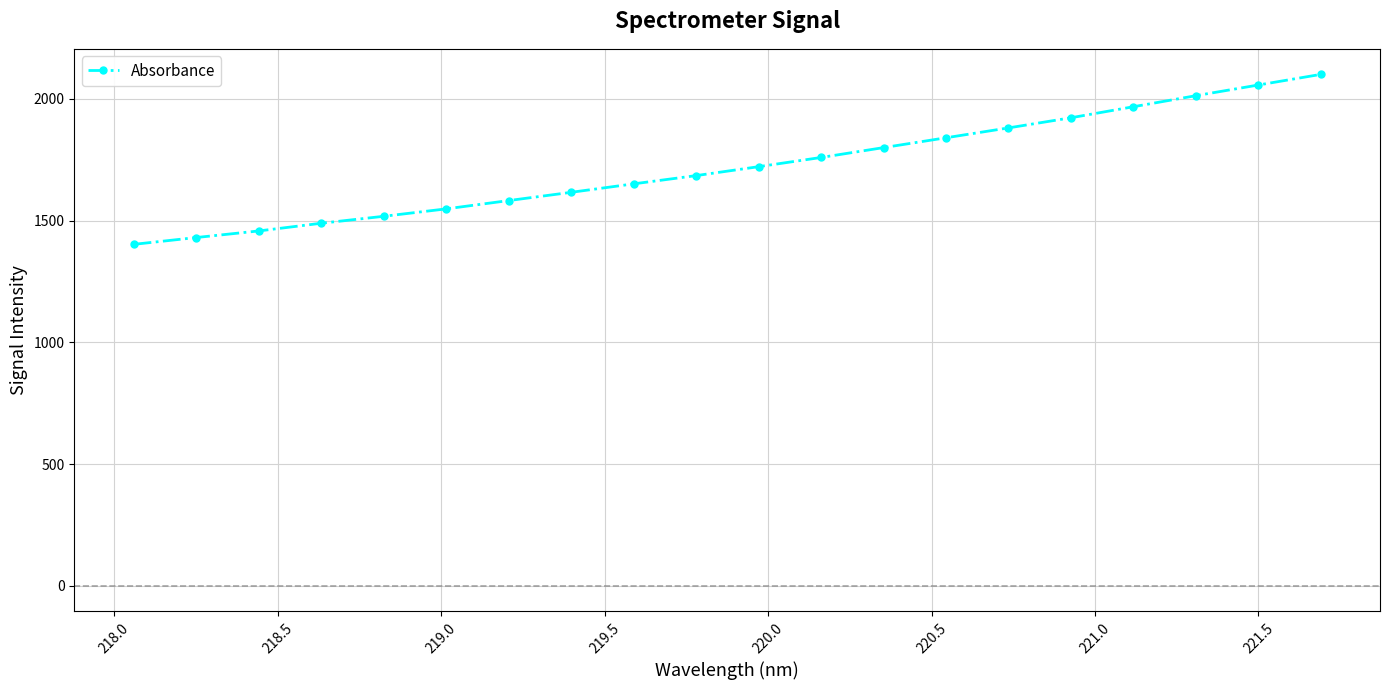

What is the average value?

1721.6